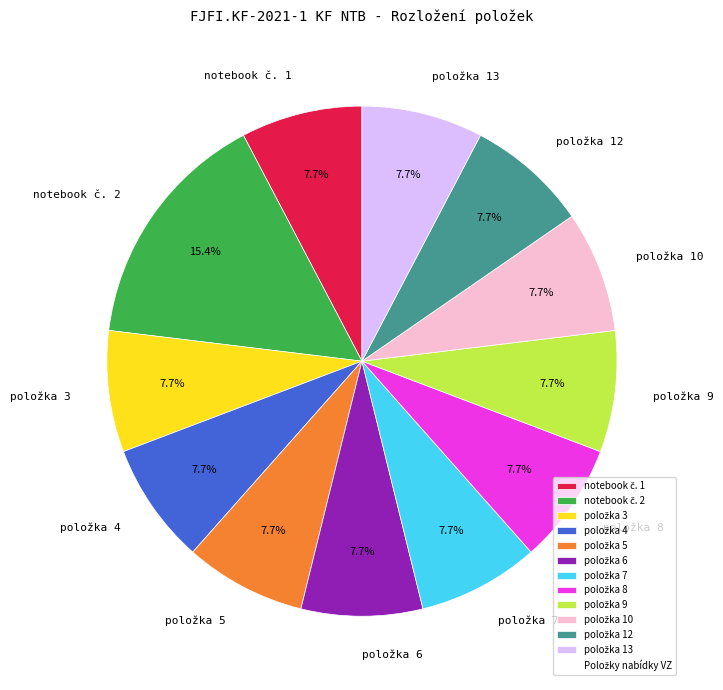

Does any single category account for the majority?

No